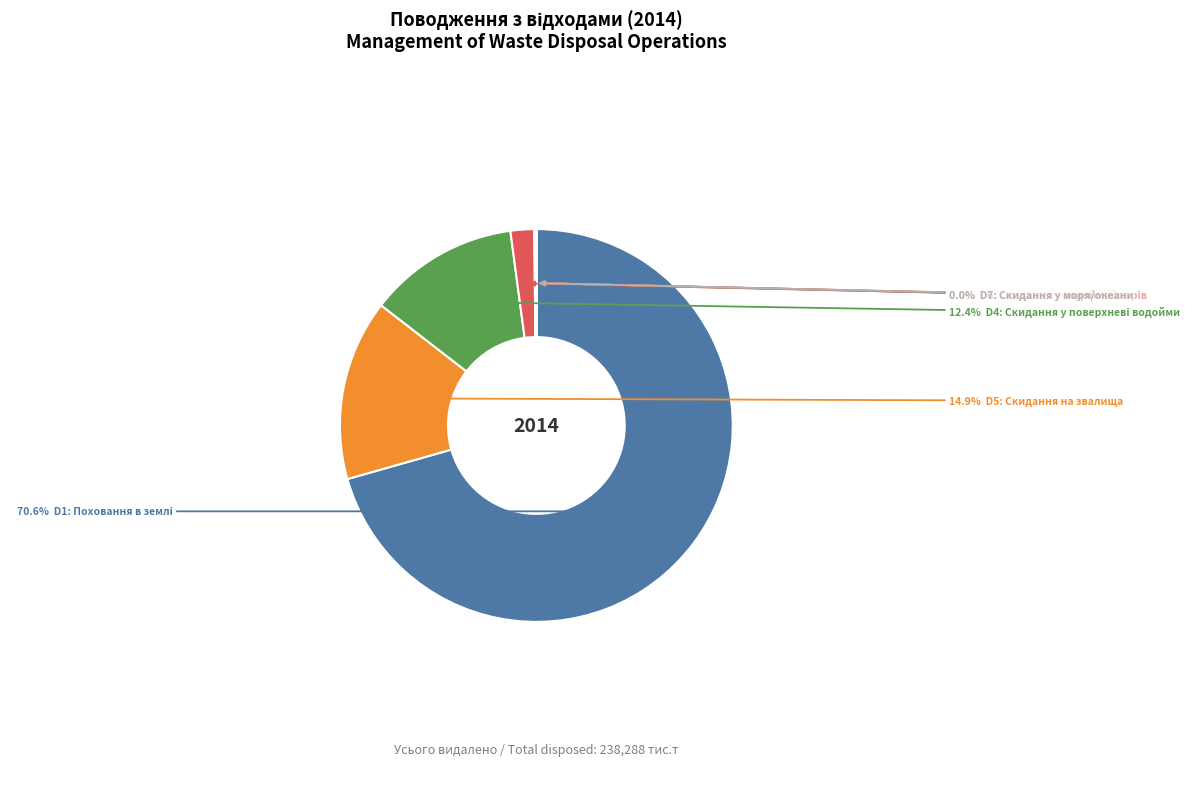

Is there any slice that represents more than half of the pie?

Yes